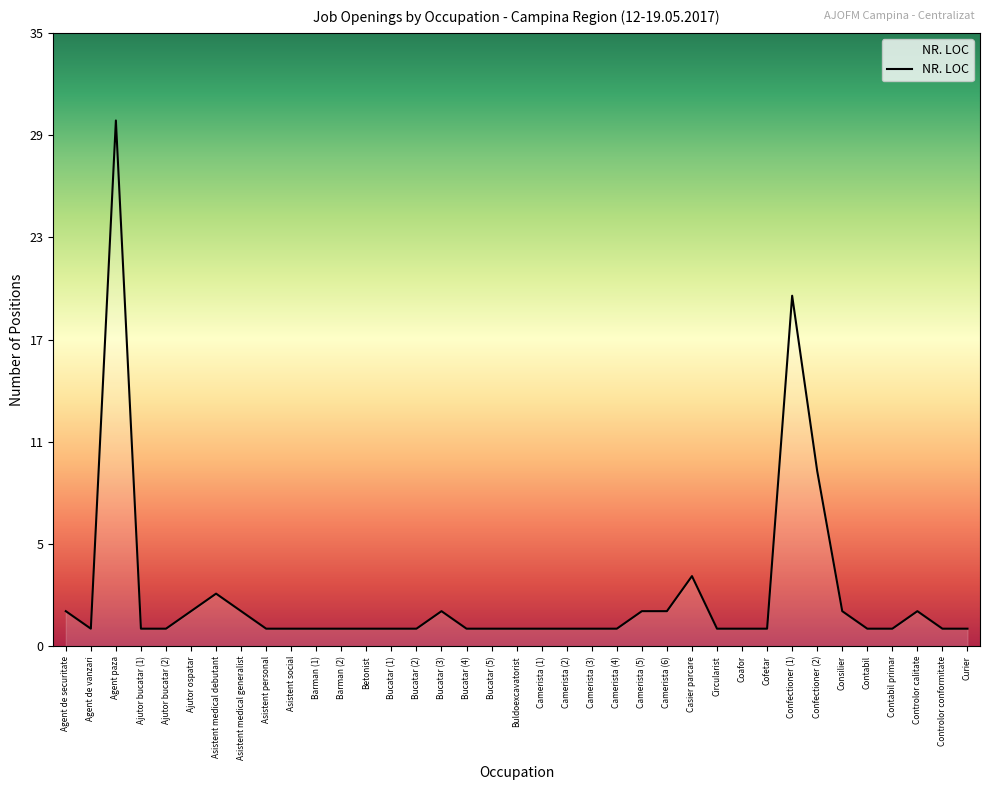

What is the difference between the second highest and second lowest values?

19